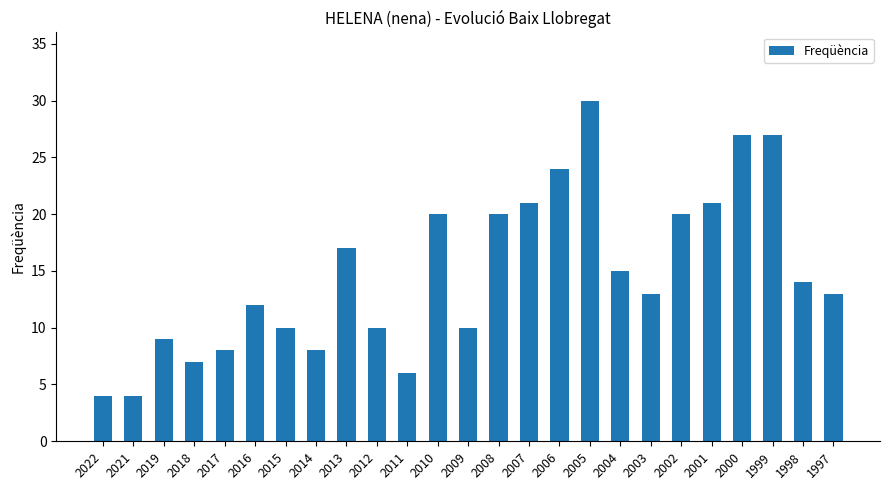

What is the value of the 19th bar from the left?

13